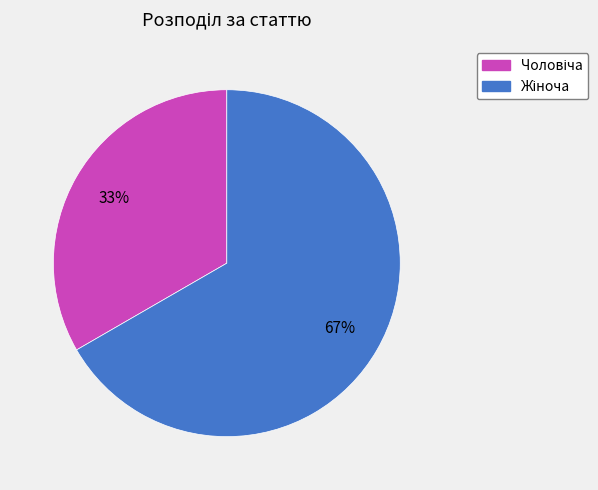

To the nearest percent, what is the average slice percentage?

50%